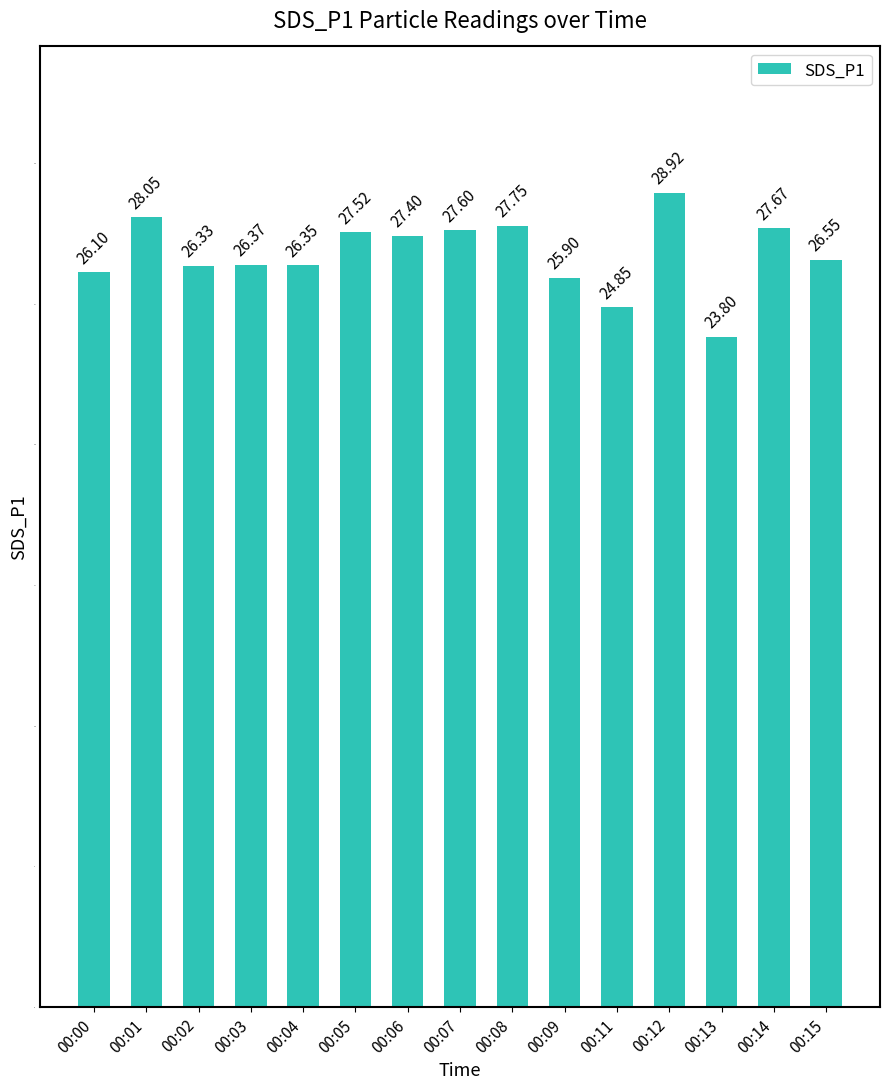

What is the sum of the values at 00:07 and 00:06?

55.0